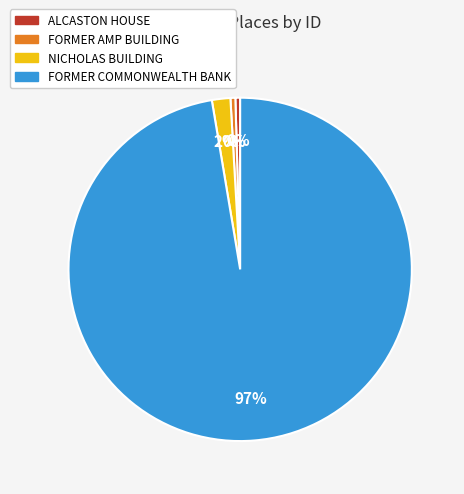

Is it true that NICHOLAS BUILDING is 2% of the pie?

True